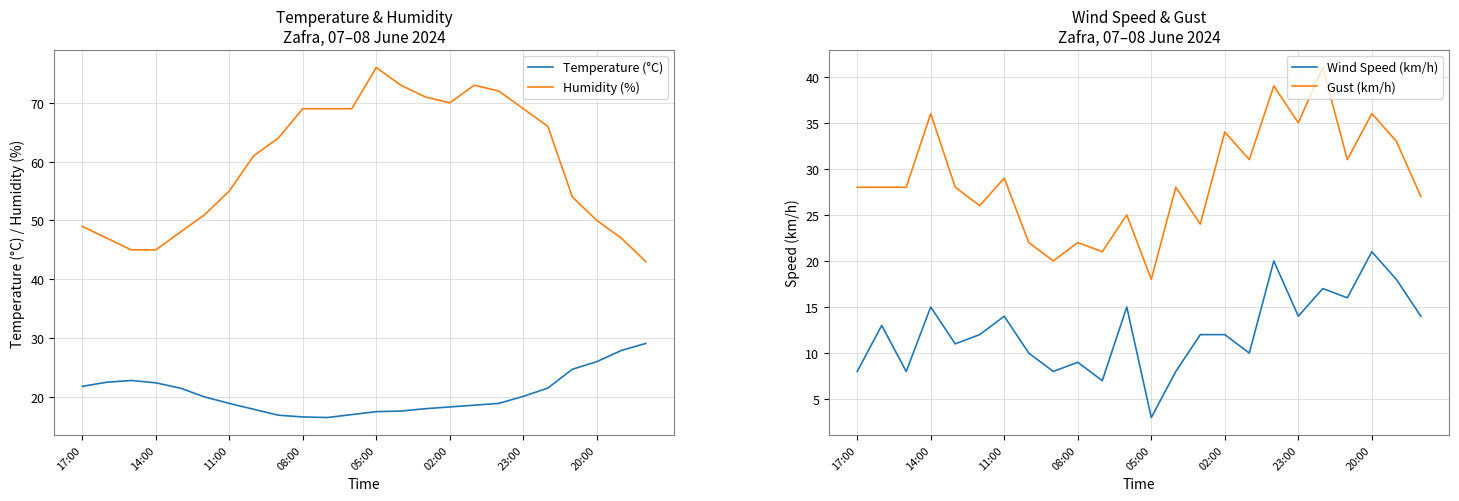

What is the minimum value for Humidity (%)?

43.0